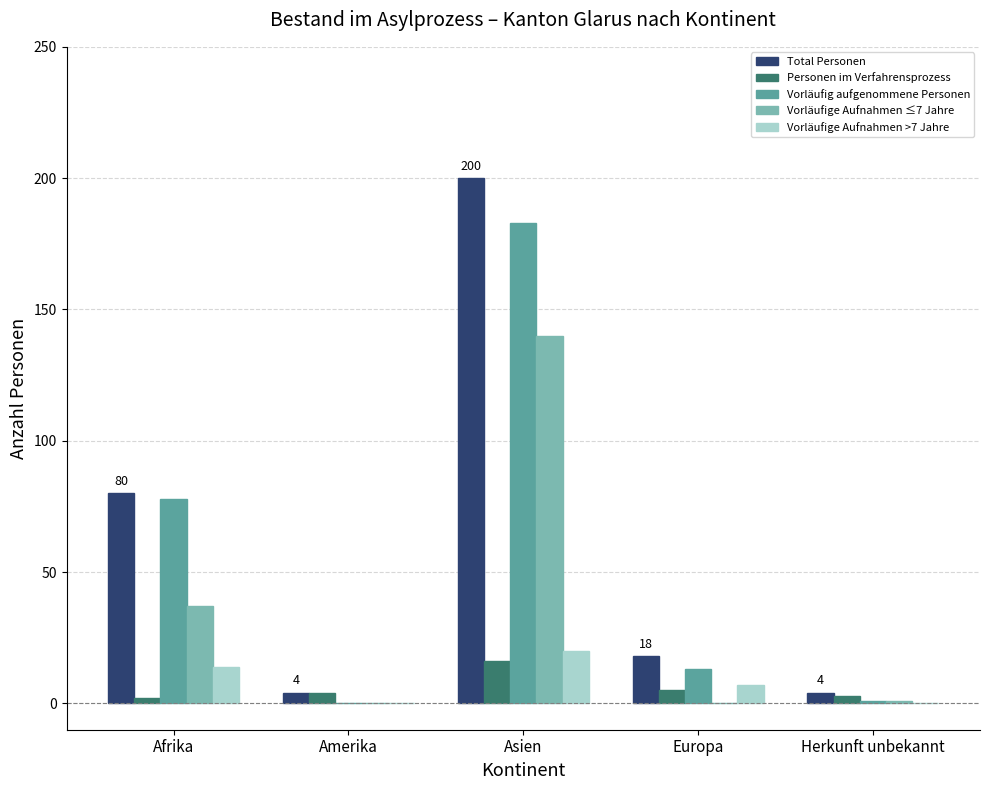

Which series changed the most between Afrika and Asien?

Total Personen